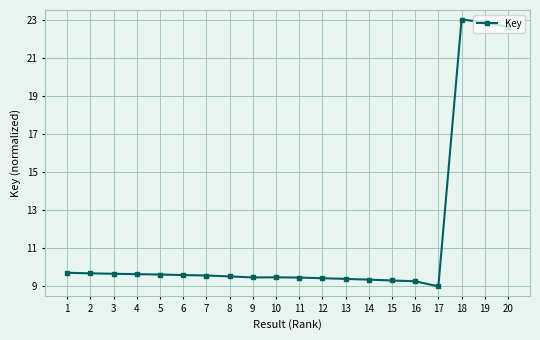

Is this an area chart (filled region under the line)?

No